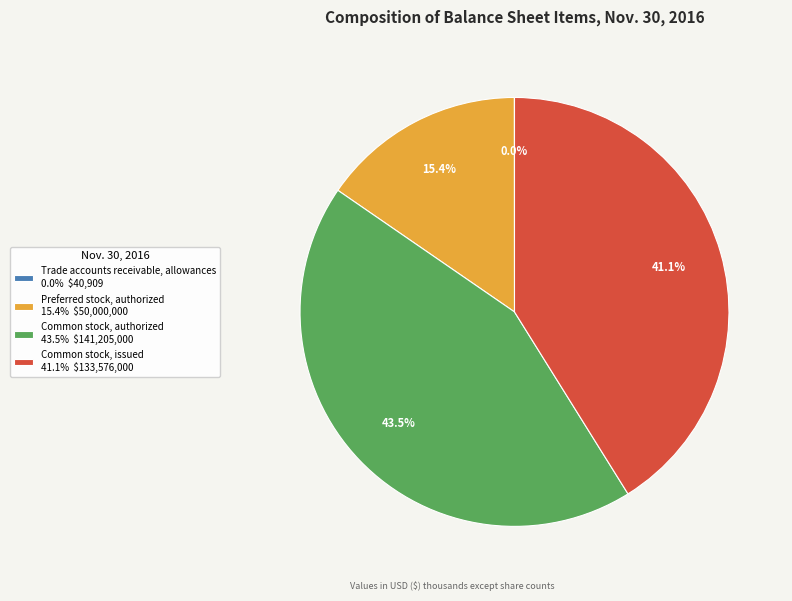

To the nearest percent, what is the average slice percentage?

25%